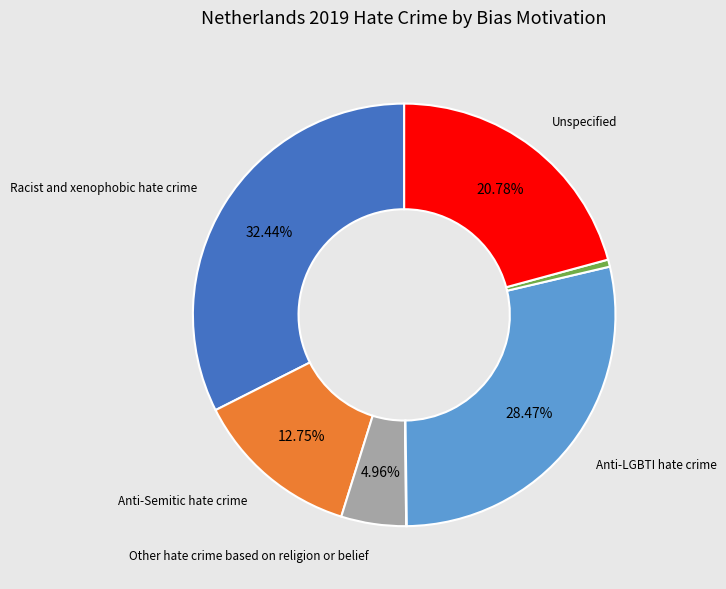

Is there any slice that represents more than half of the pie?

No